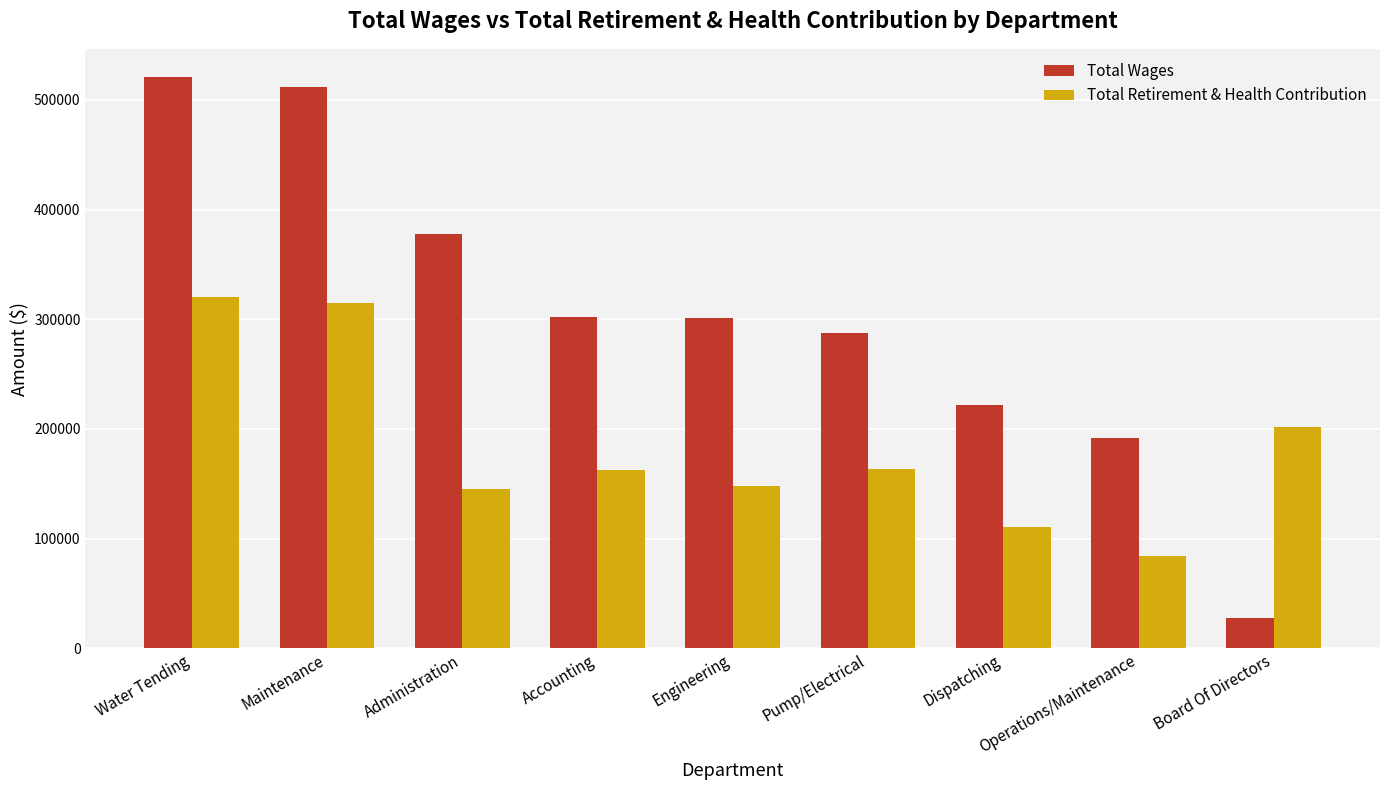

What position from the right is Pump/Electrical?

4